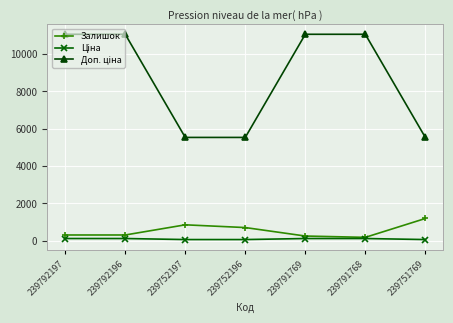

What is the minimum value shown in the chart?

55.3